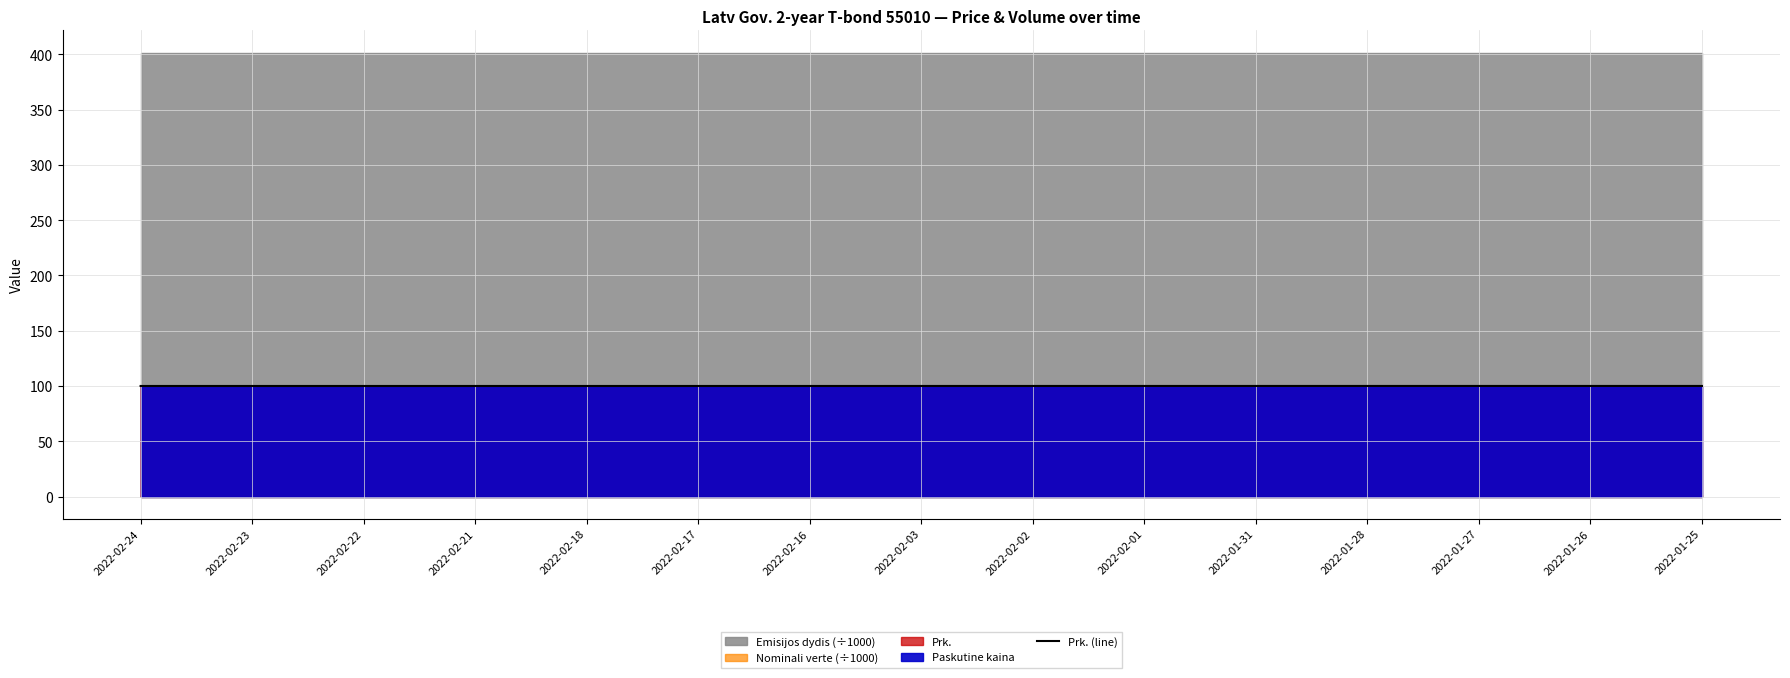

List the labels in order of value, smallest first.

2022-02-24, 2022-02-23, 2022-02-22, 2022-02-21, 2022-02-18, 2022-02-17, 2022-02-16, 2022-02-03, 2022-02-02, 2022-02-01, 2022-01-31, 2022-01-28, 2022-01-27, 2022-01-26, 2022-01-25